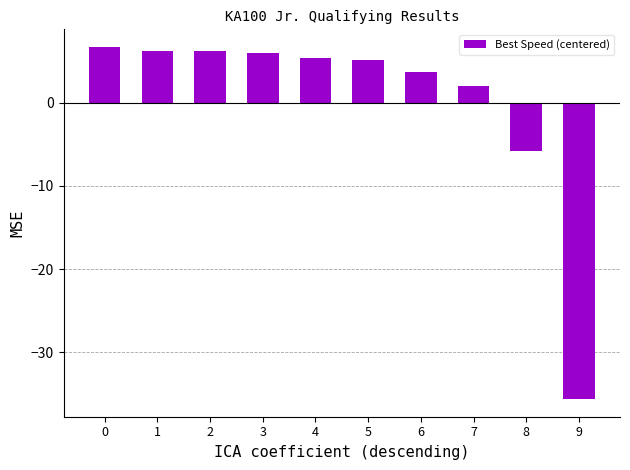

What is the value of the 3rd bar from the left?

6.2